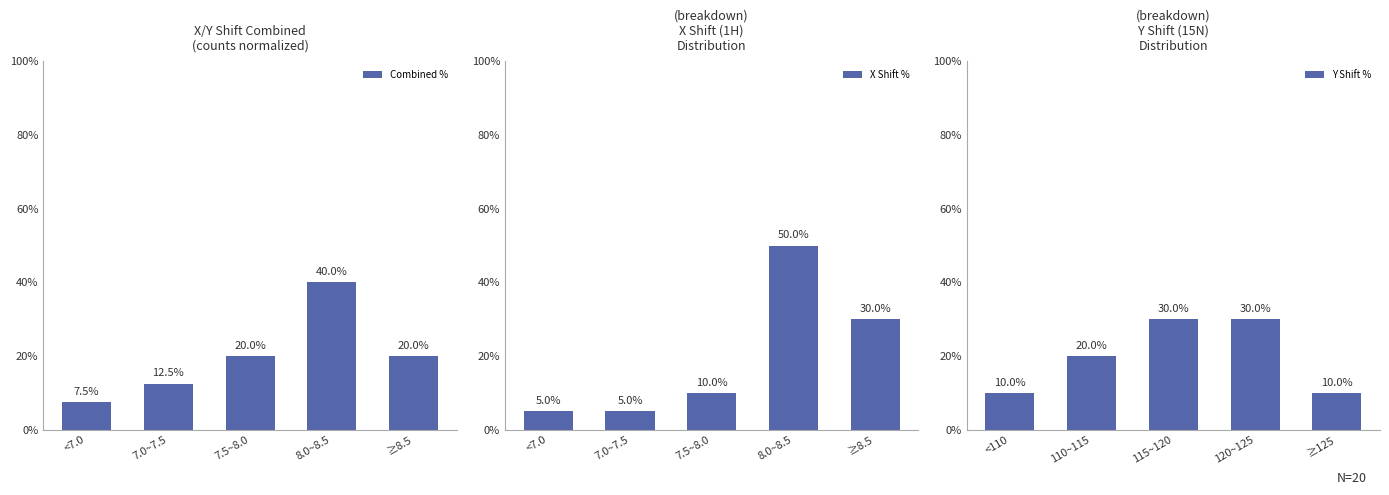

What is the difference between the second highest and minimum values in the Combined % series?

12.5